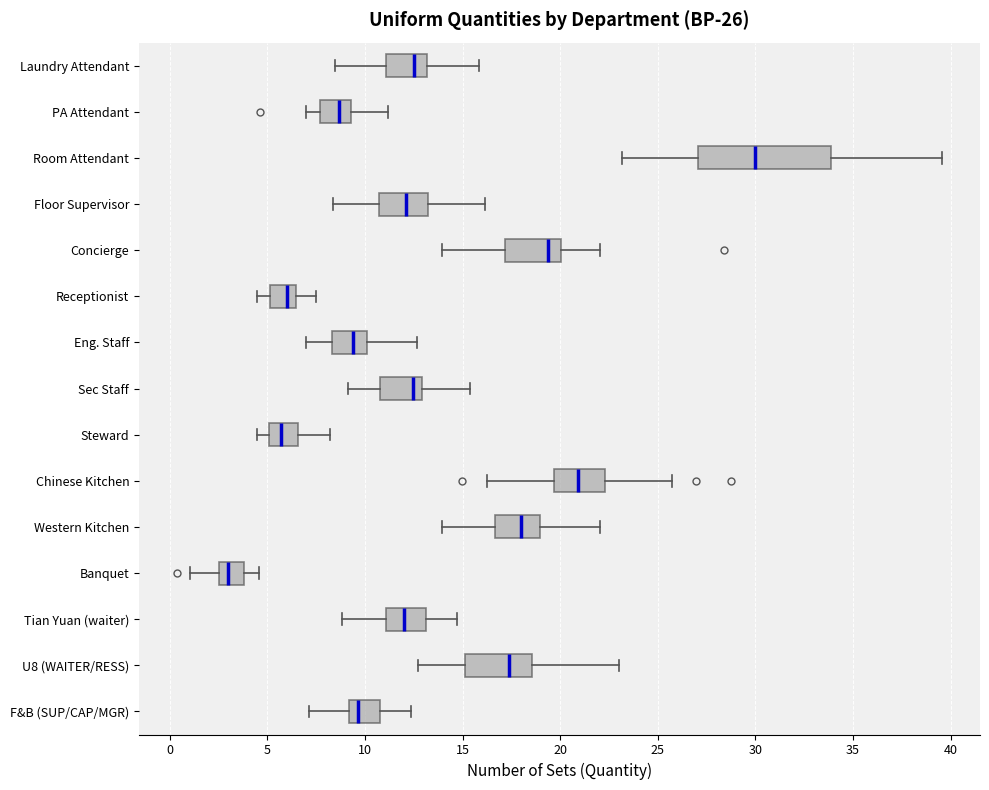

Which box is the widest, from its left edge to its right edge?

Room Attendant